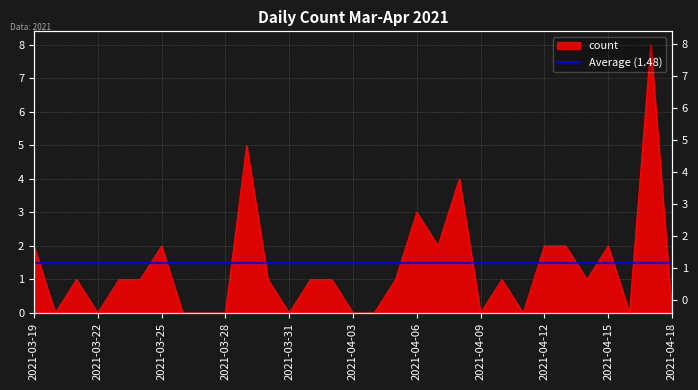

What is the maximum value shown in the chart?

8